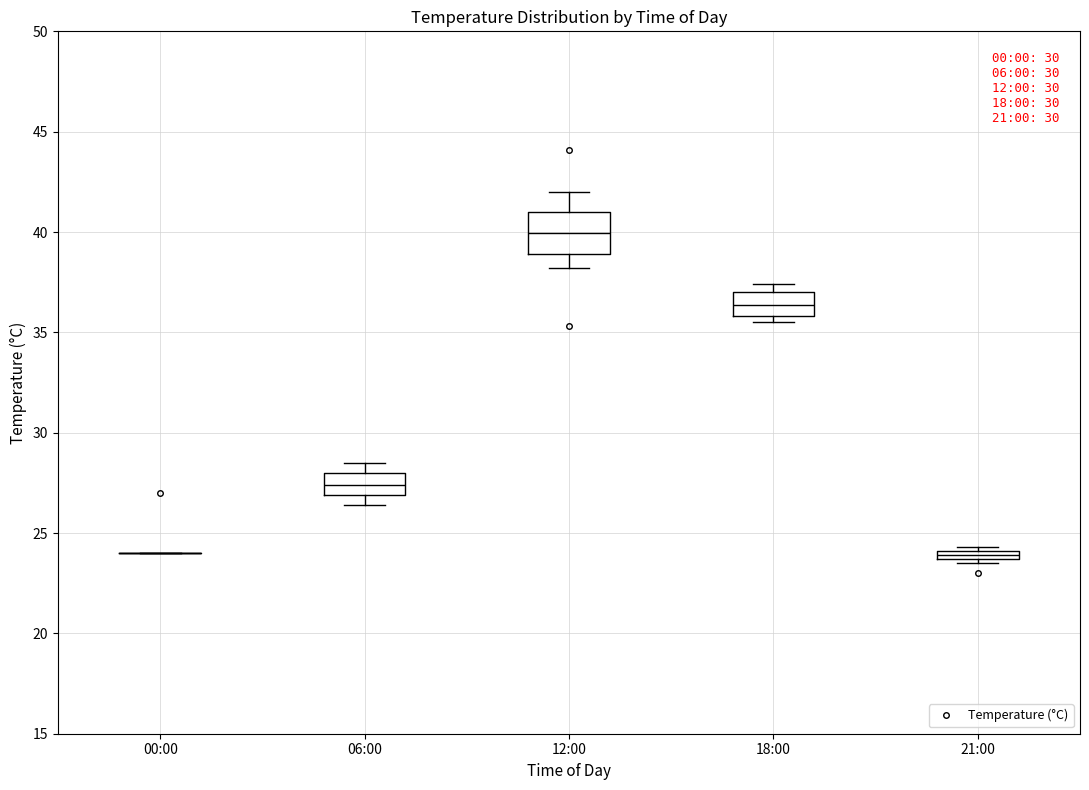

Which box is the tallest, from its lower edge to its upper edge?

12:00